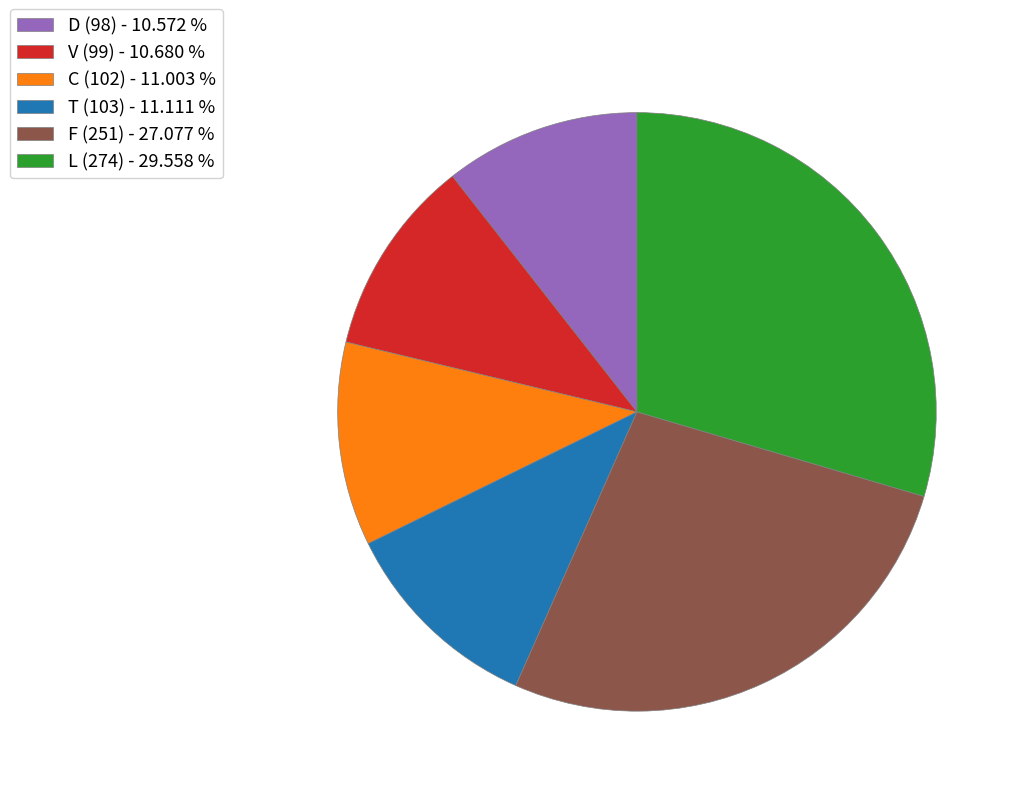

Is the sum of V (99) and T (103) greater than half?

No